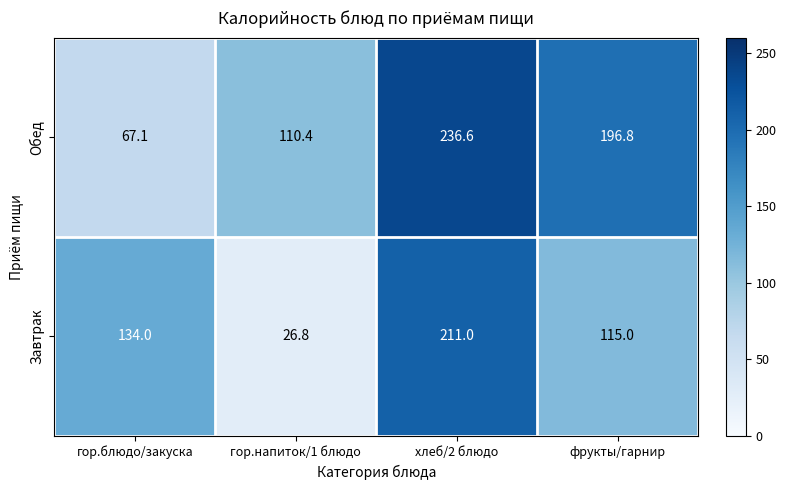

Reading left to right, what are all the values shown in this chart?

Обед: гор.блюдо/закуска=67.1	гор.напиток/1 блюдо=110.4	хлеб/2 блюдо=236.6	фрукты/гарнир=196.8
Завтрак: гор.блюдо/закуска=134.0	гор.напиток/1 блюдо=26.8	хлеб/2 блюдо=211.0	фрукты/гарнир=115.0